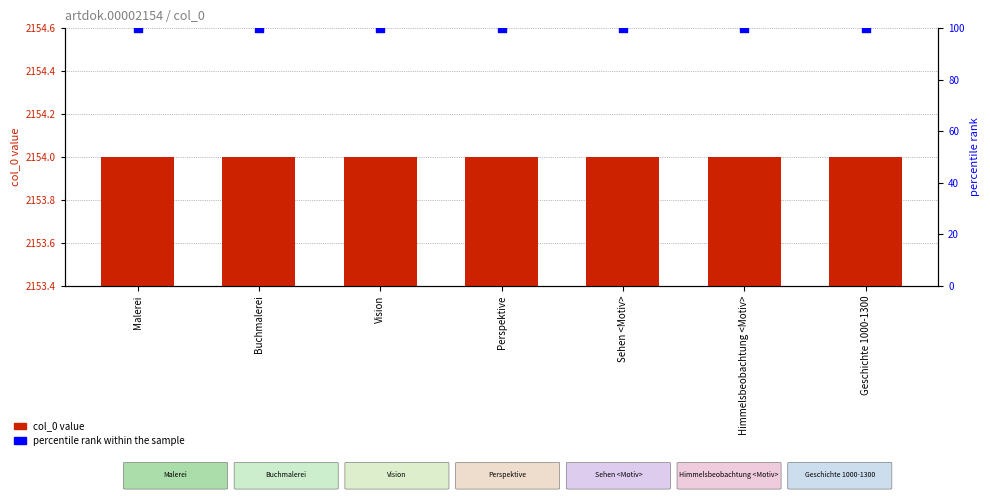

What are all the series names shown in the legend?

col_0 value, percentile rank within the sample